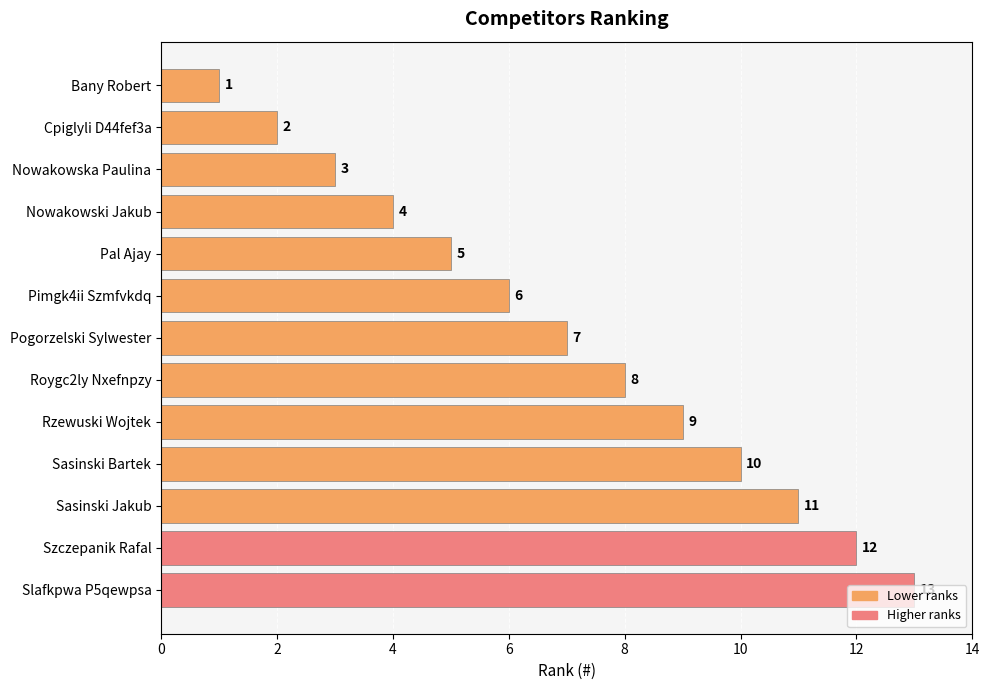

What is the smallest value displayed?

1